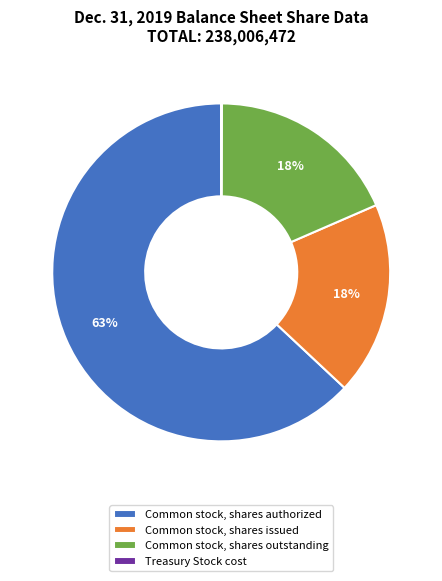

The Common stock, shares outstanding slice represents 18% of the pie. True or false?

True